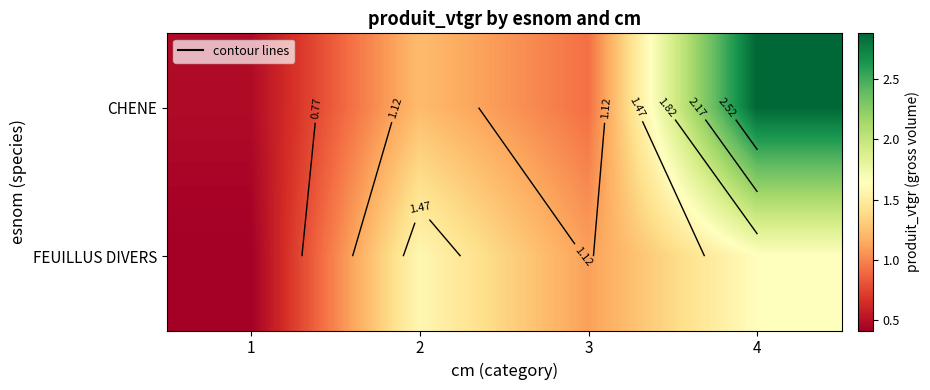

How many data points does each series have?

4